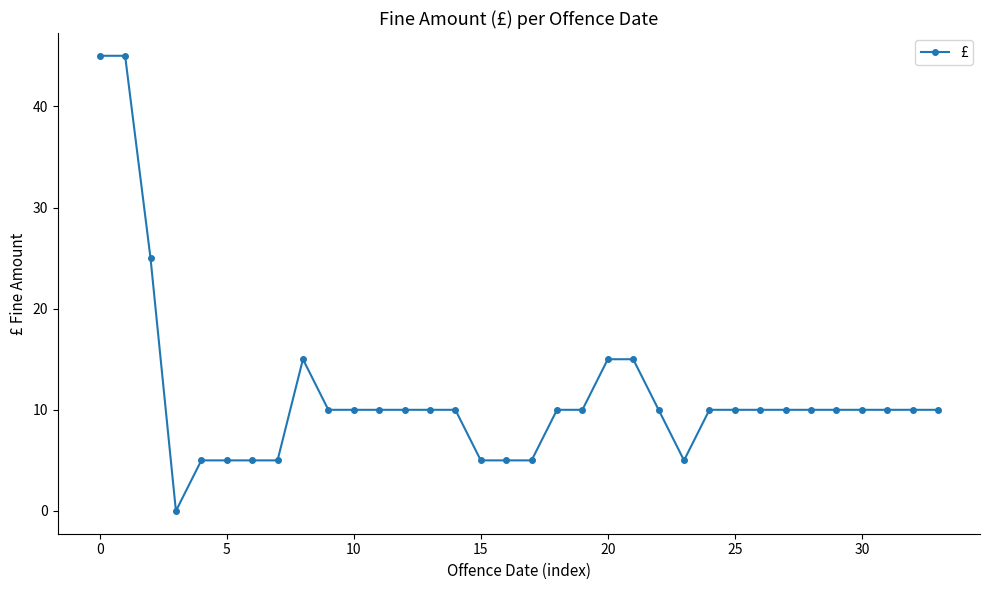

What is the value of the 6th point from the left?

5